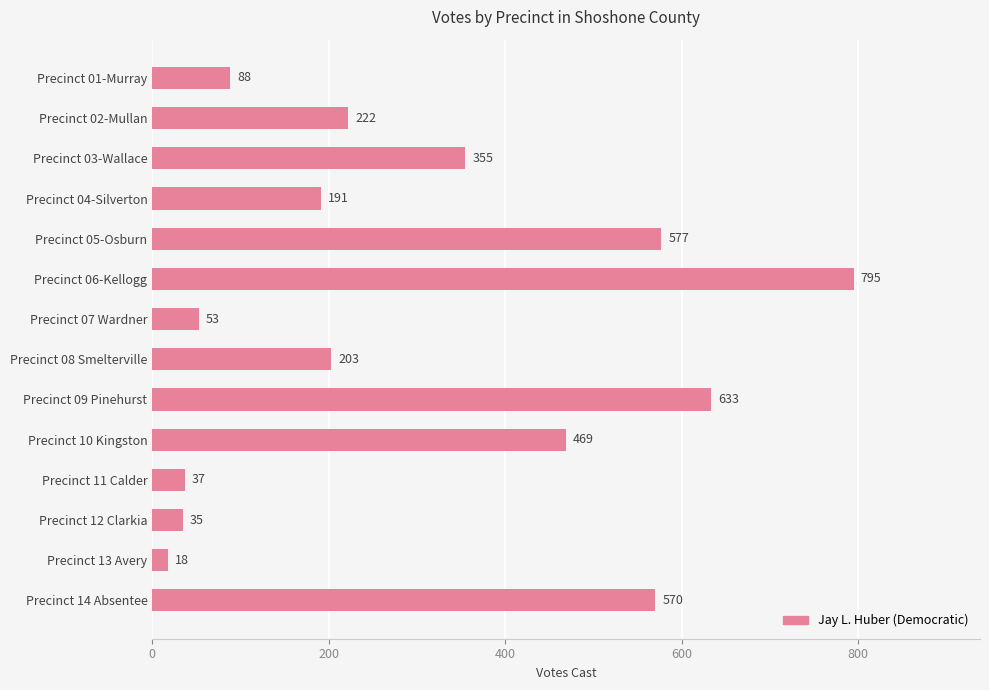

List the labels in order of value, smallest first.

Precinct 13 Avery, Precinct 12 Clarkia, Precinct 11 Calder, Precinct 07 Wardner, Precinct 01-Murray, Precinct 04-Silverton, Precinct 08 Smelterville, Precinct 02-Mullan, Precinct 03-Wallace, Precinct 10 Kingston, Precinct 14 Absentee, Precinct 05-Osburn, Precinct 09 Pinehurst, Precinct 06-Kellogg